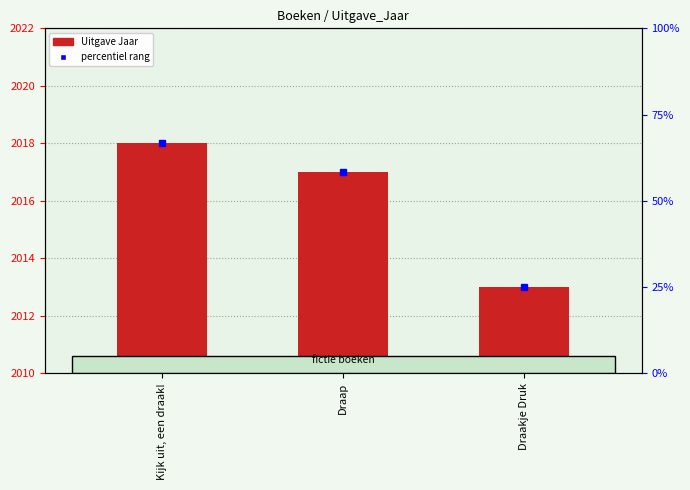

At which label is the value closest to 5?

Draap